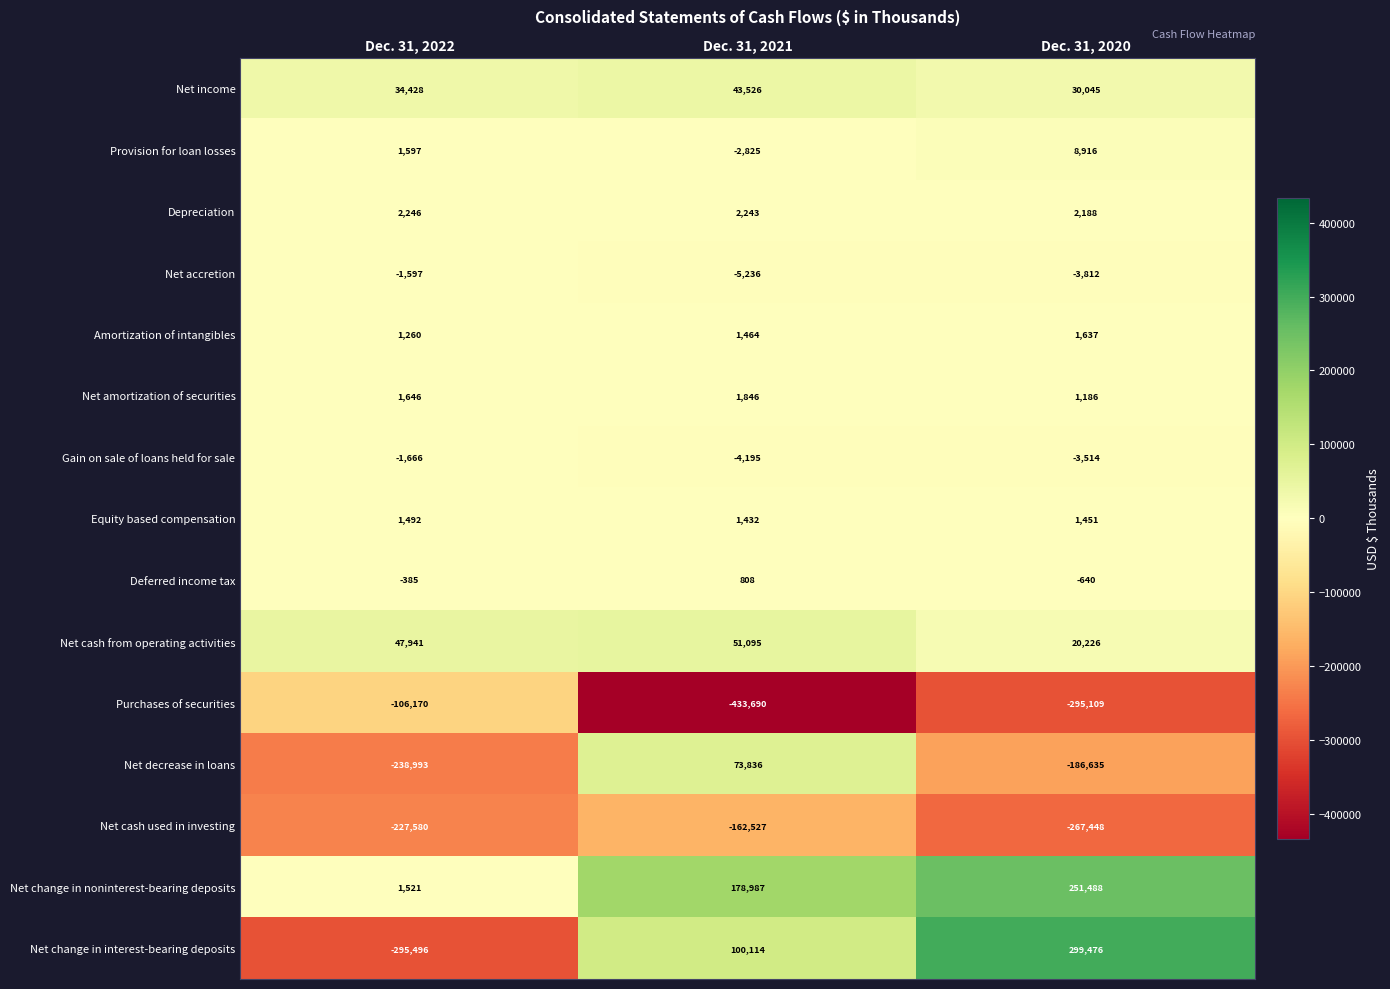

At which label does Amortization of intangibles reach its peak?

Dec. 31, 2020